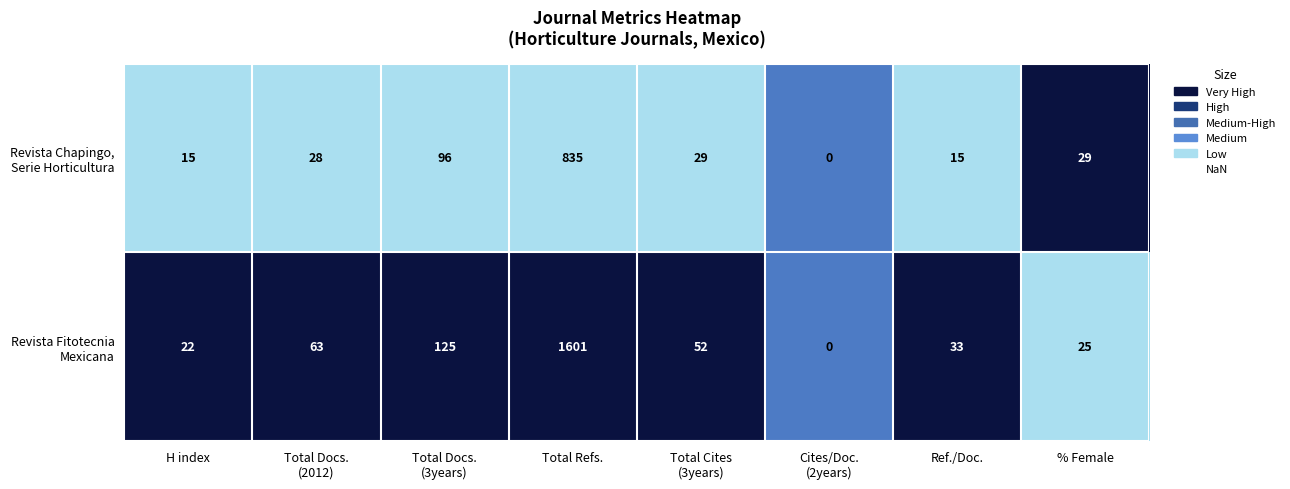

What is the total value across all series at Total Refs.?

2436